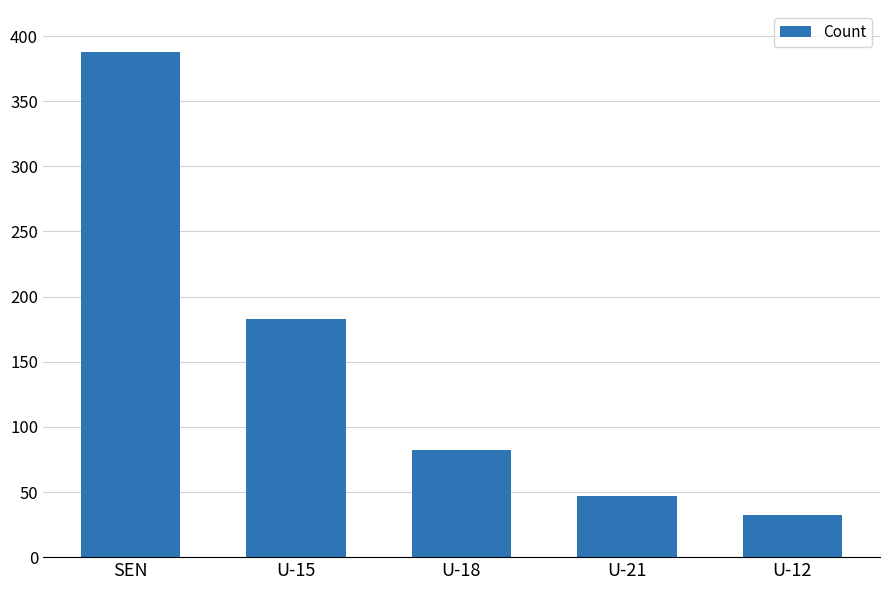

What is the difference between the values at SEN and U-15?

205